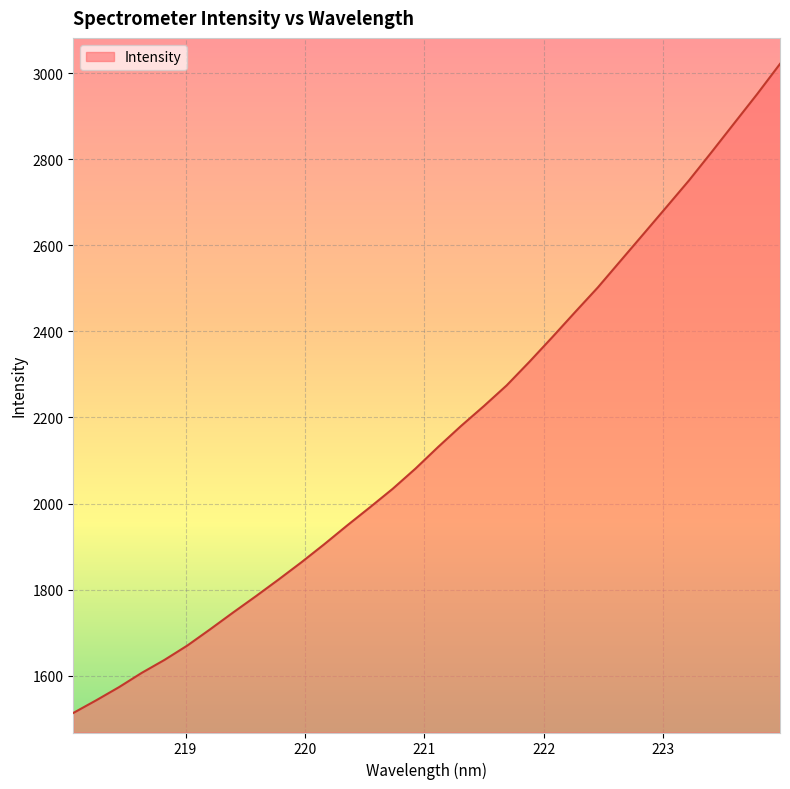

What is the difference between the maximum and minimum values?

1508.7